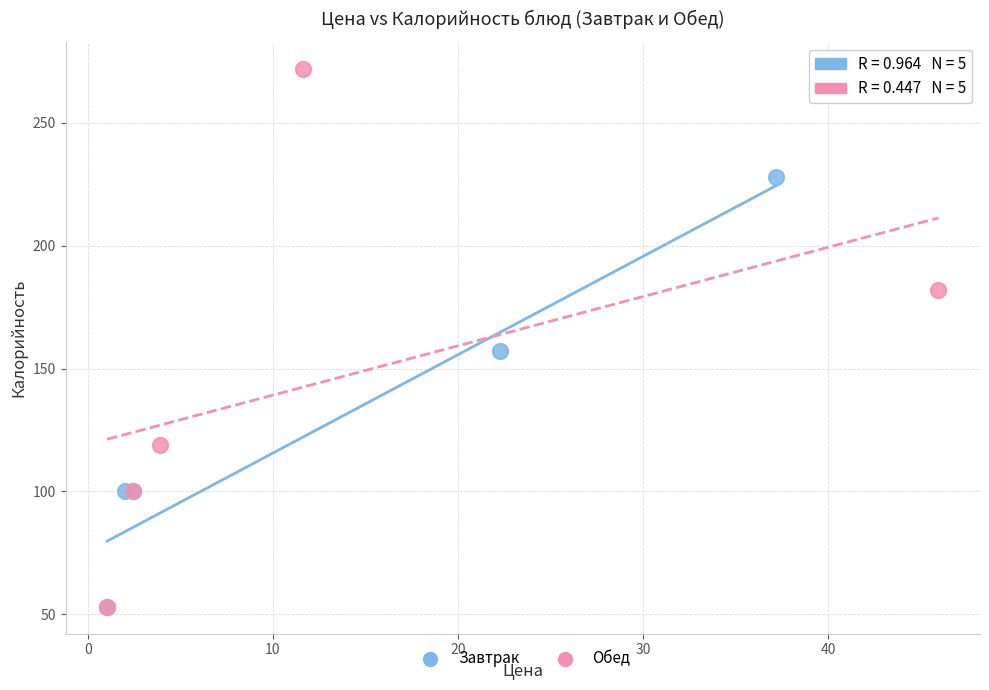

Which series contains the highest Y value?

Обед